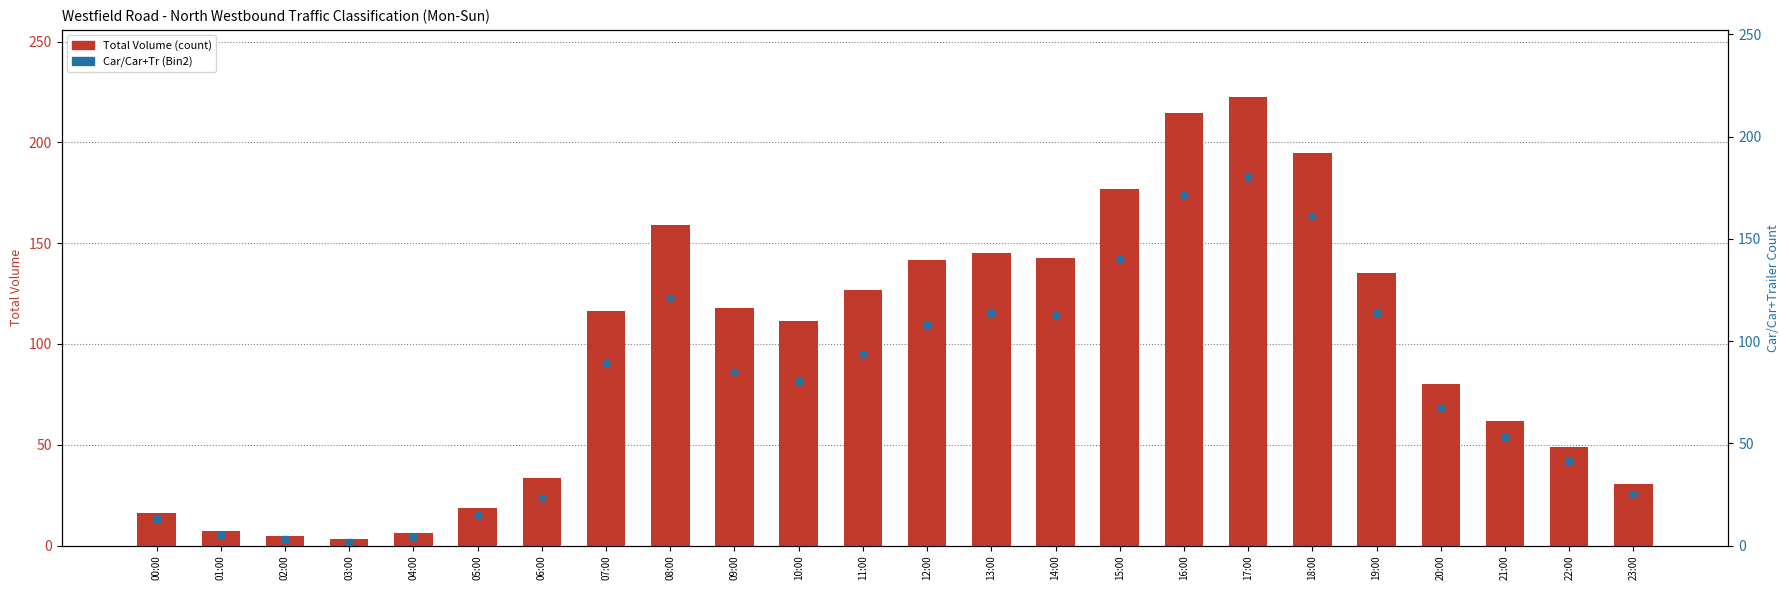

At which category is the sum across all series the highest?

17:00